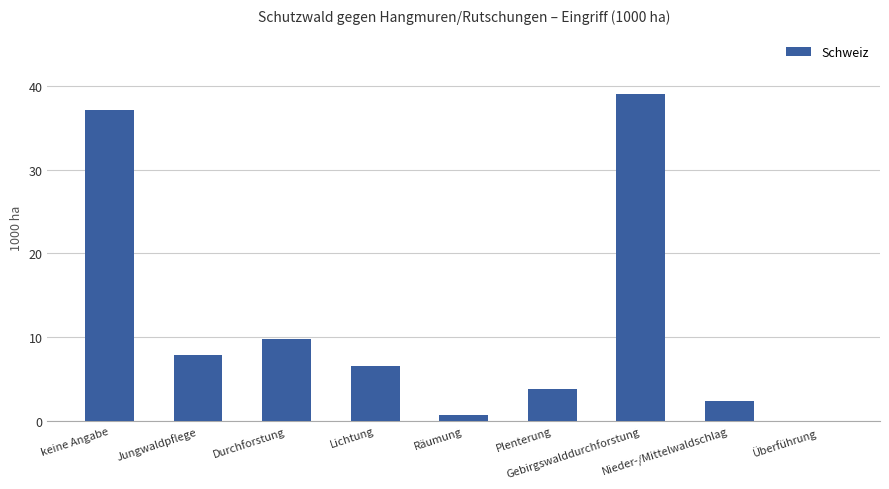

Reading left to right, what are all the values shown in this chart?

37.1	7.9	9.8	6.5	0.7	3.8	39.1	2.3	0.0